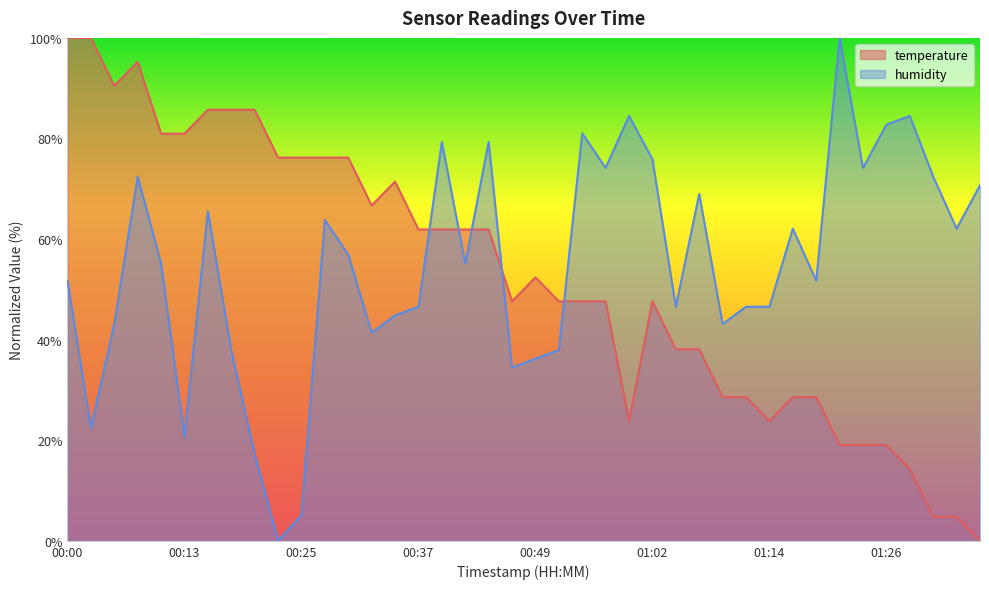

After their last crossing, which series has the higher values: temperature or humidity?

humidity